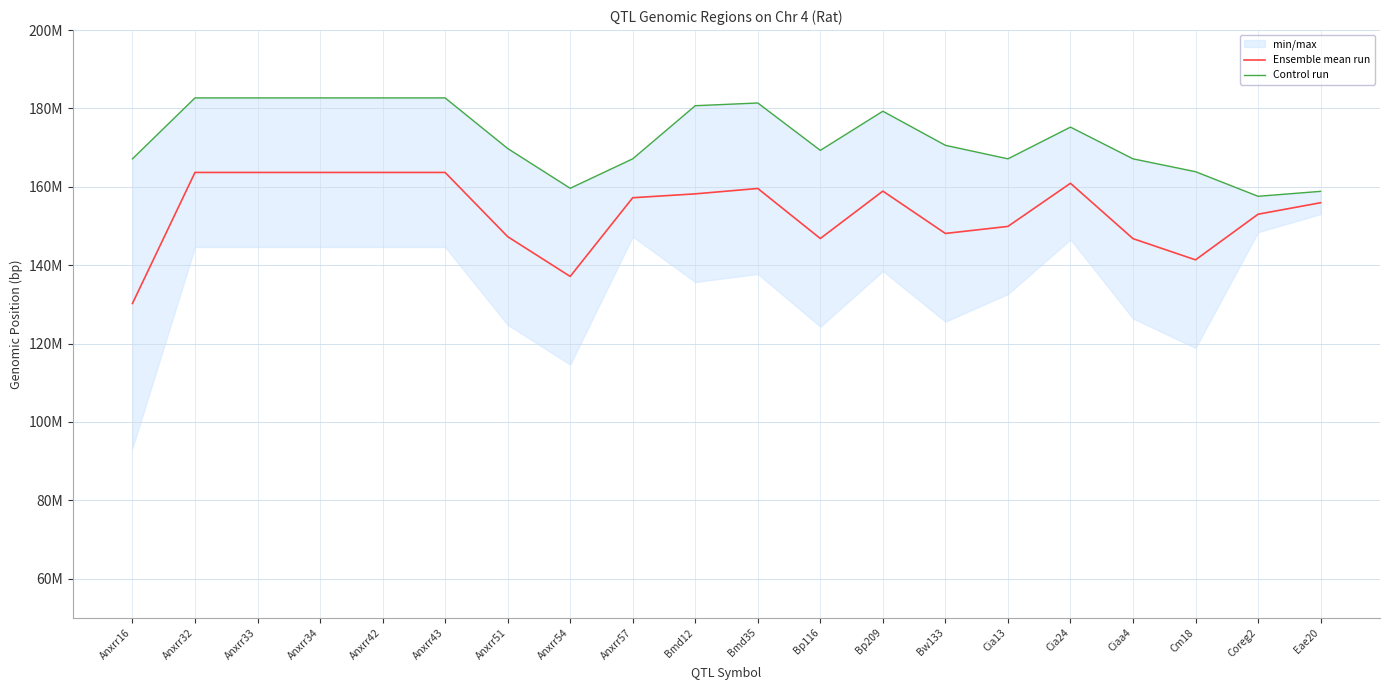

What is the average value of the Control run series?

172409896.8